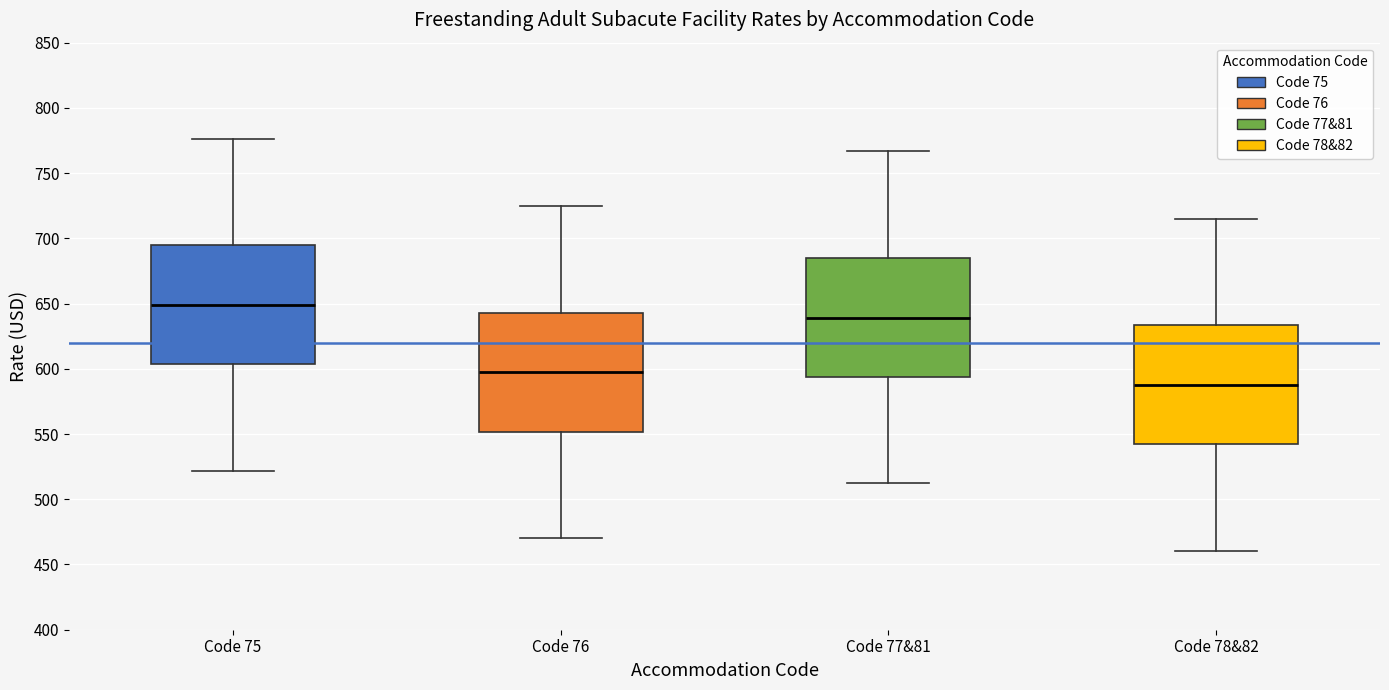

Reading left to right, read every box against the y-axis: the position of its median line, the range the box covers, and the ends of its whiskers. The values are not printed on the chart, so give them approximately, as read against the axis.

Code 75: median 650, box 605 to 695, whiskers 520 to 775
Code 76: median 595, box 550 to 645, whiskers 470 to 725
Code 77&81: median 640, box 595 to 685, whiskers 510 to 765
Code 78&82: median 590, box 540 to 635, whiskers 460 to 715